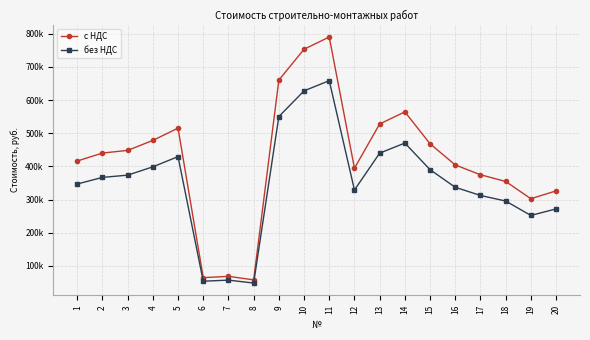

What is the average value of the с НДС series?

420464.0